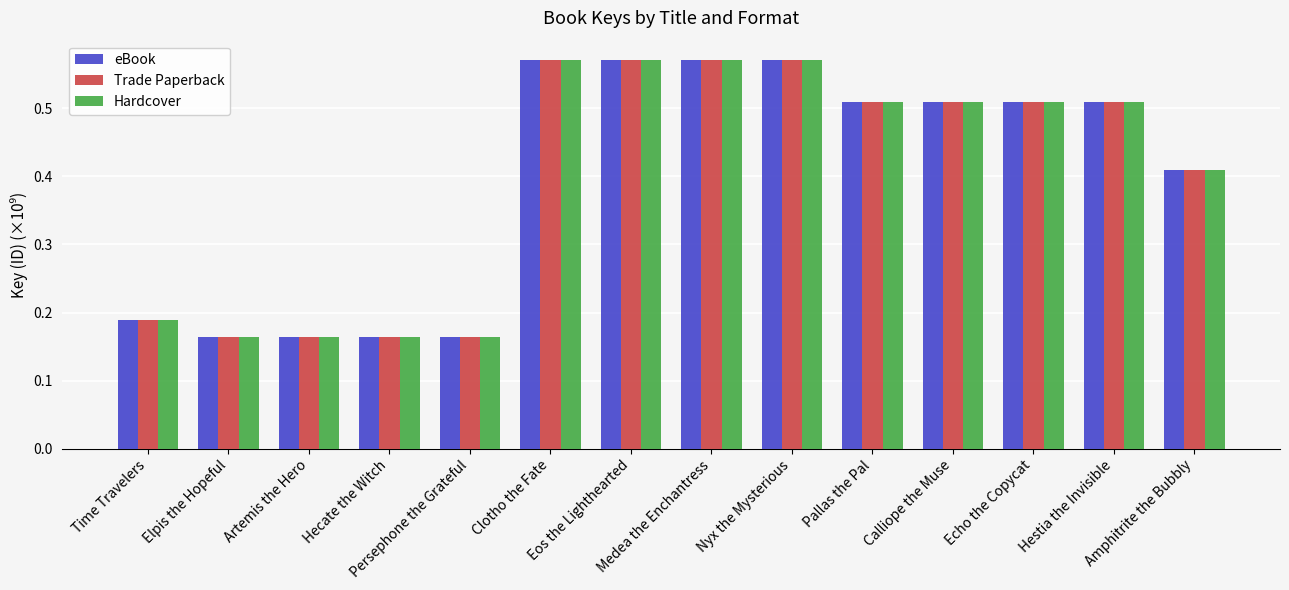

At how many categories does at least one series exceed 0?

14